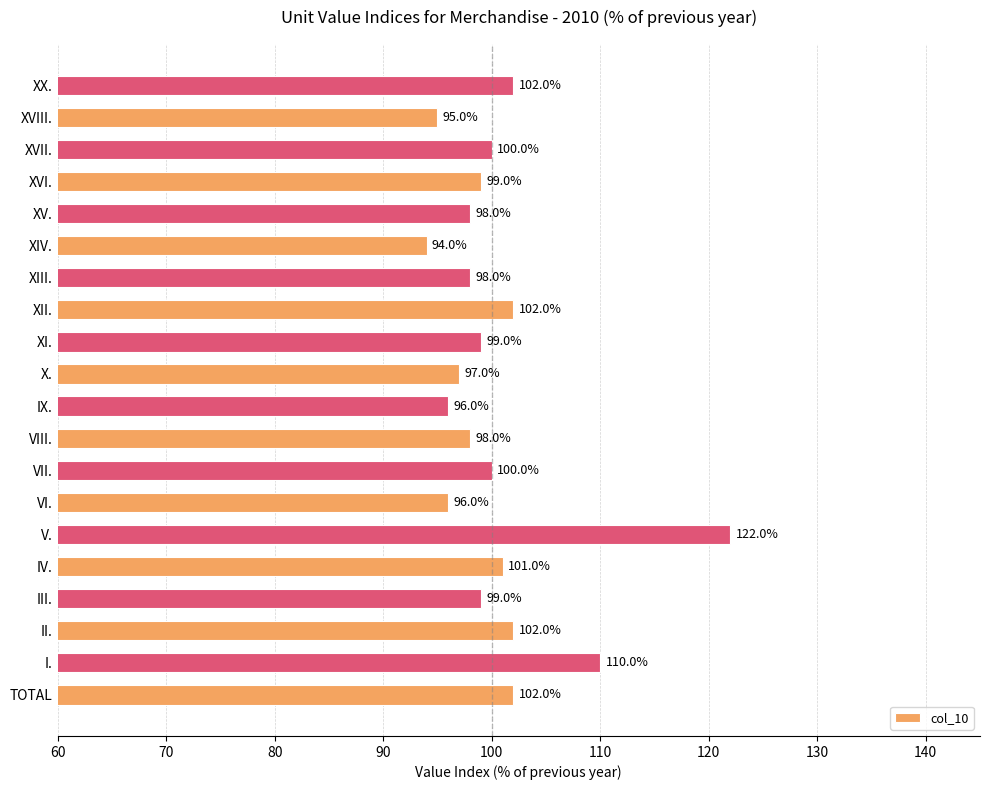

True or false: the data shows 166 at XI..

False